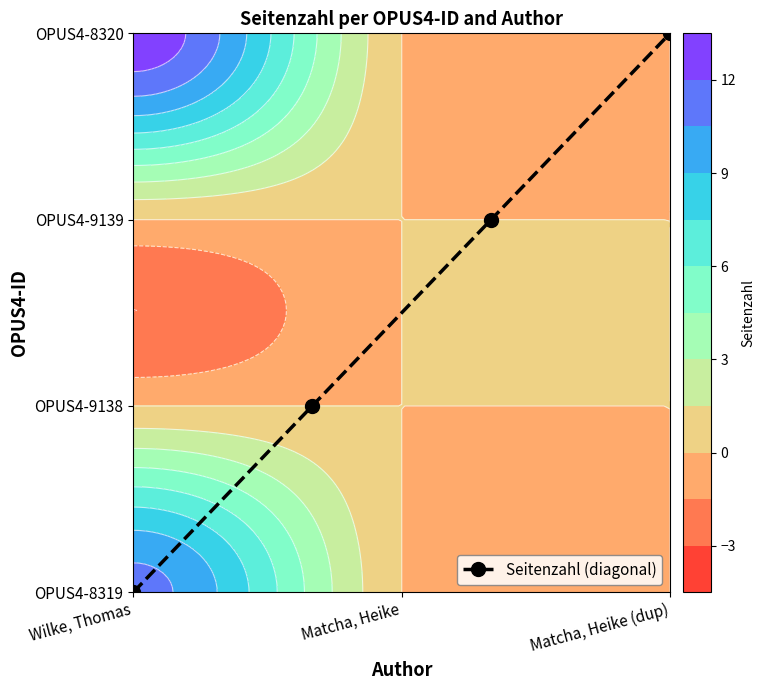

True or false: the data shows 1 at Matcha, Heike (dup).

False